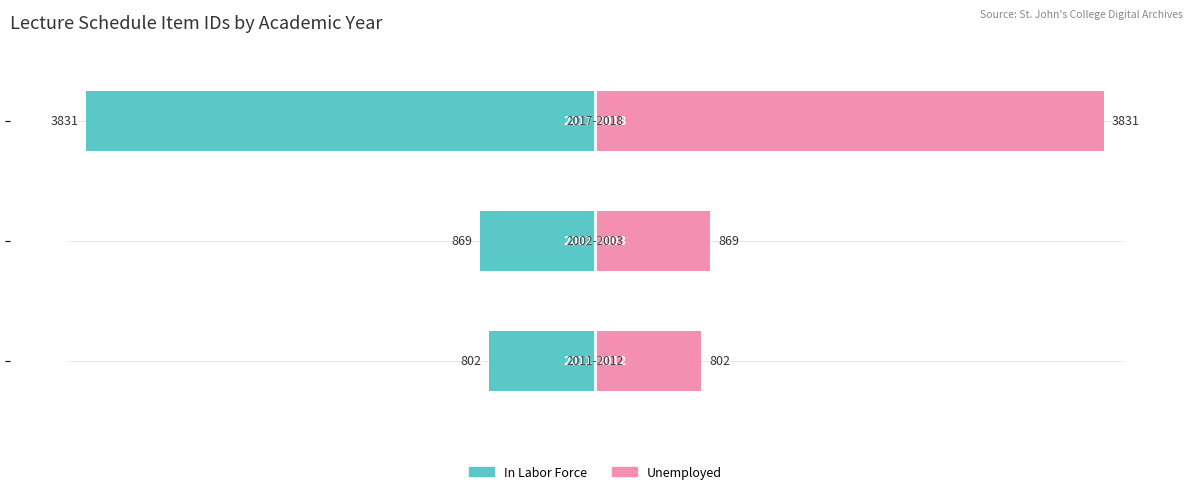

Which series has the largest range (max minus min)?

In Labor Force